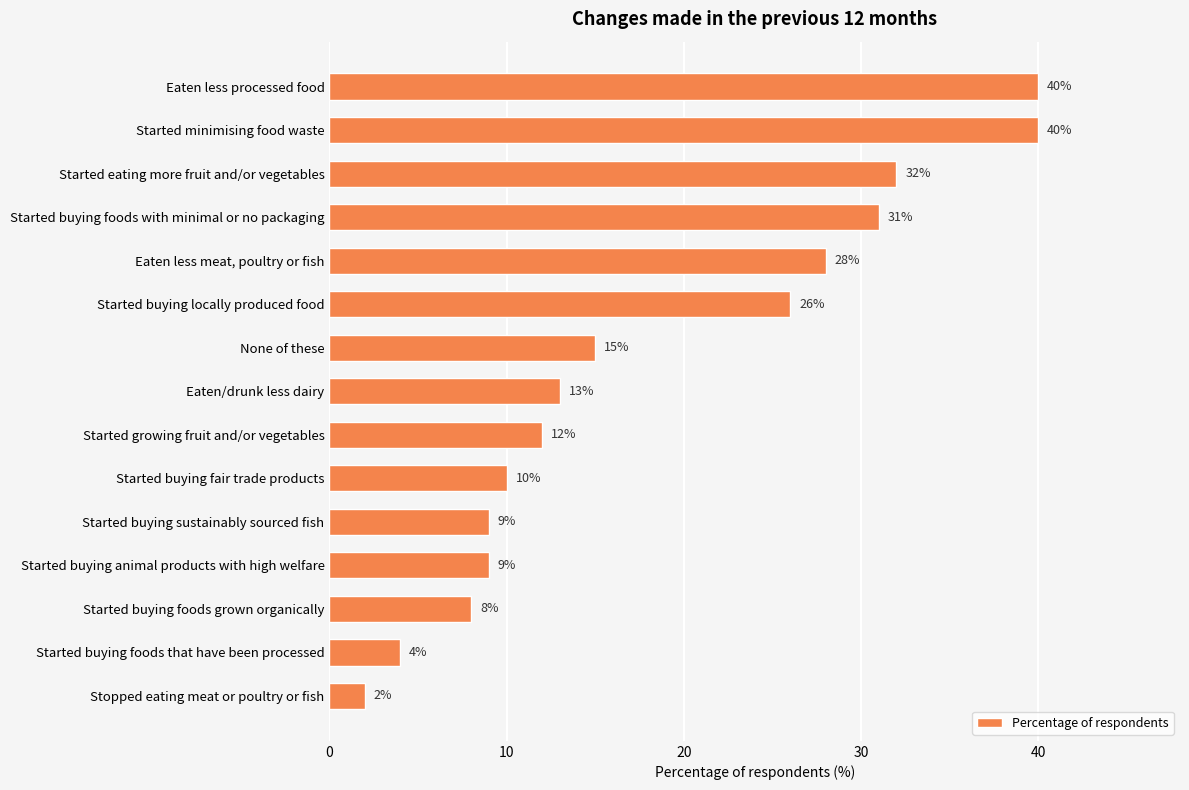

How many bars are there in total?

15